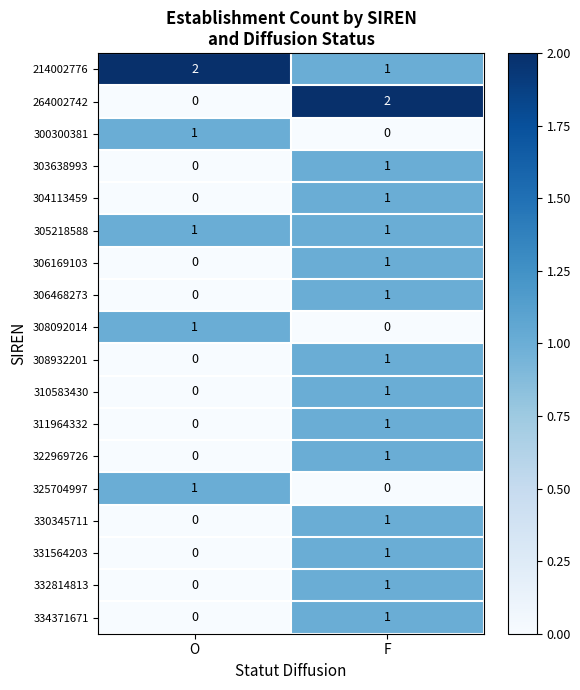

Which series has the widest spread of values?

264002742